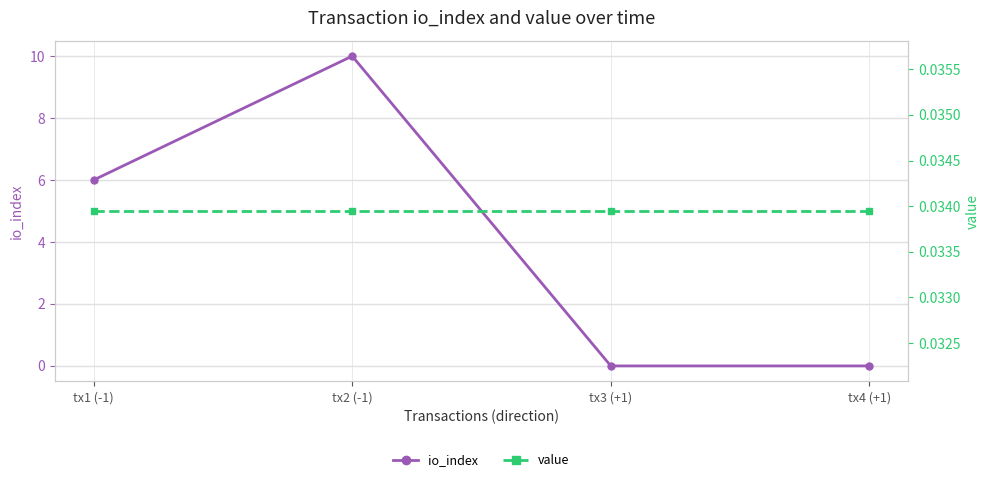

Is it true that io_index equals 6.0 at tx1 (-1)?

True